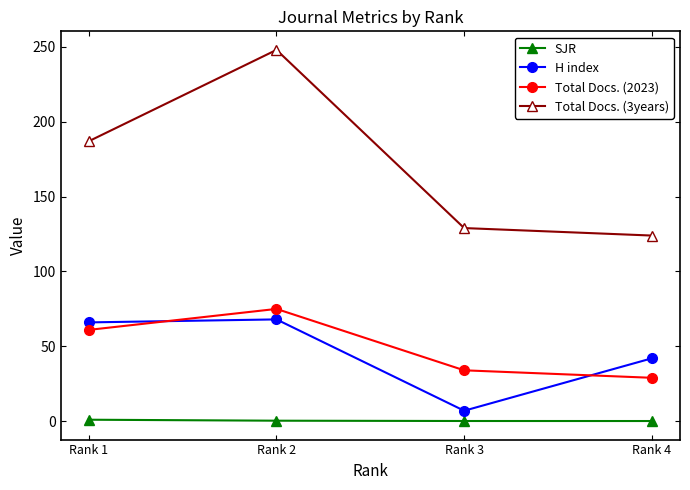

Which category has the highest value across all series?

Rank 2